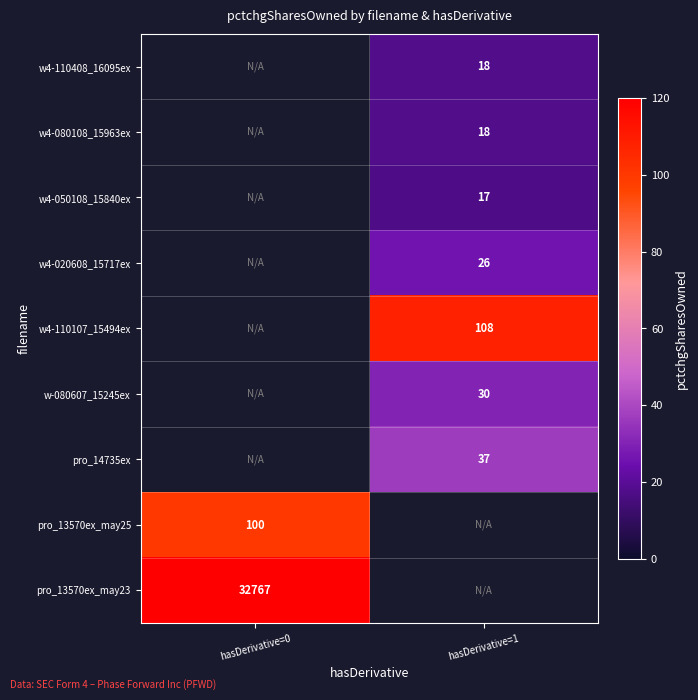

The pro_14735ex series shows 23.9 at hasDerivative=1. True or false?

False